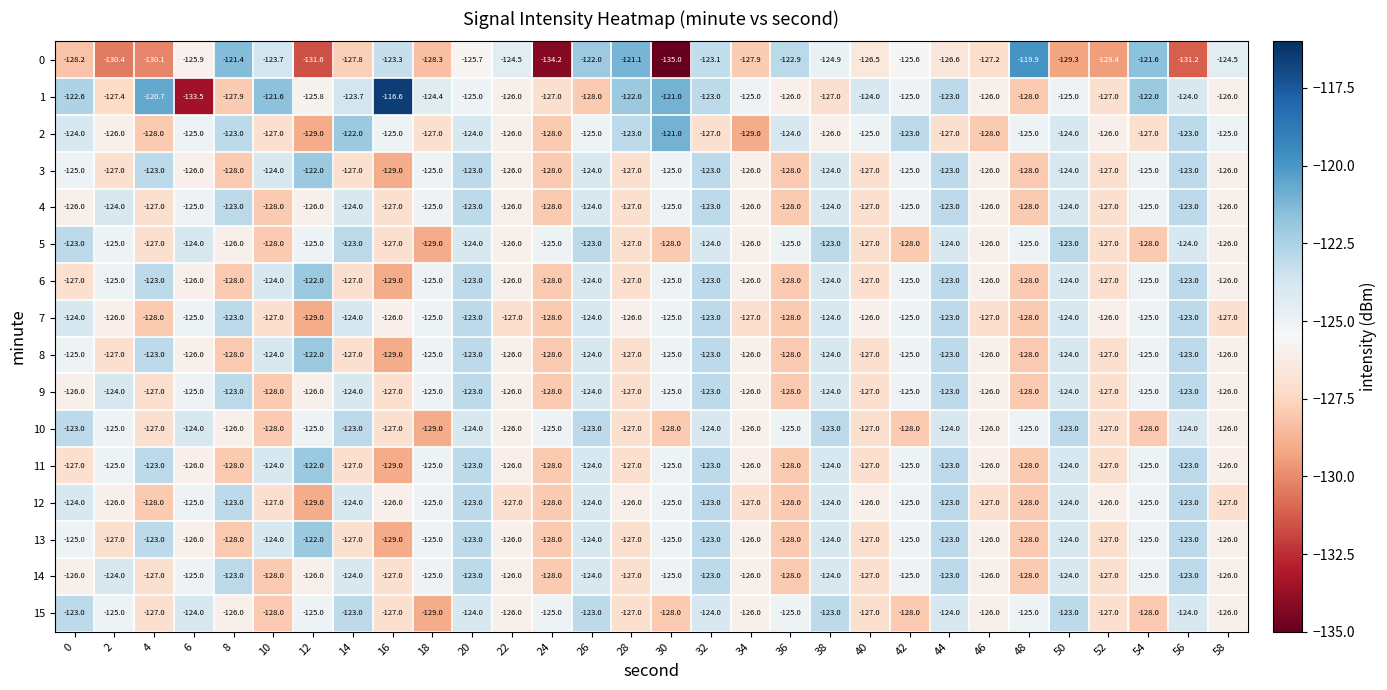

What is the sum of all 2 values?

-3762.0